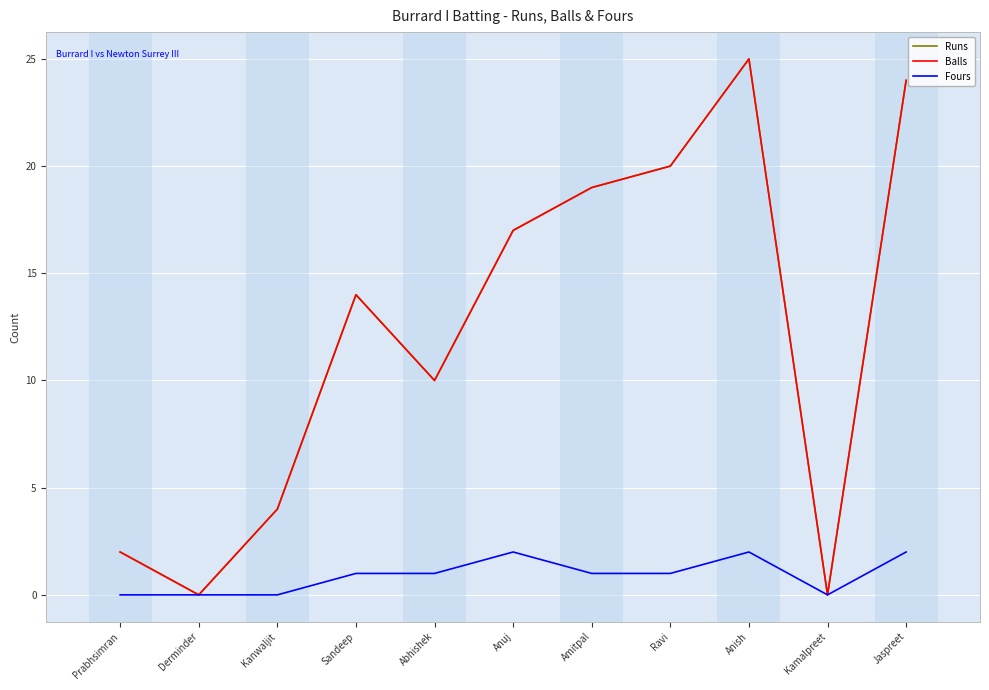

Where does the Runs series first go above 14?

Anuj